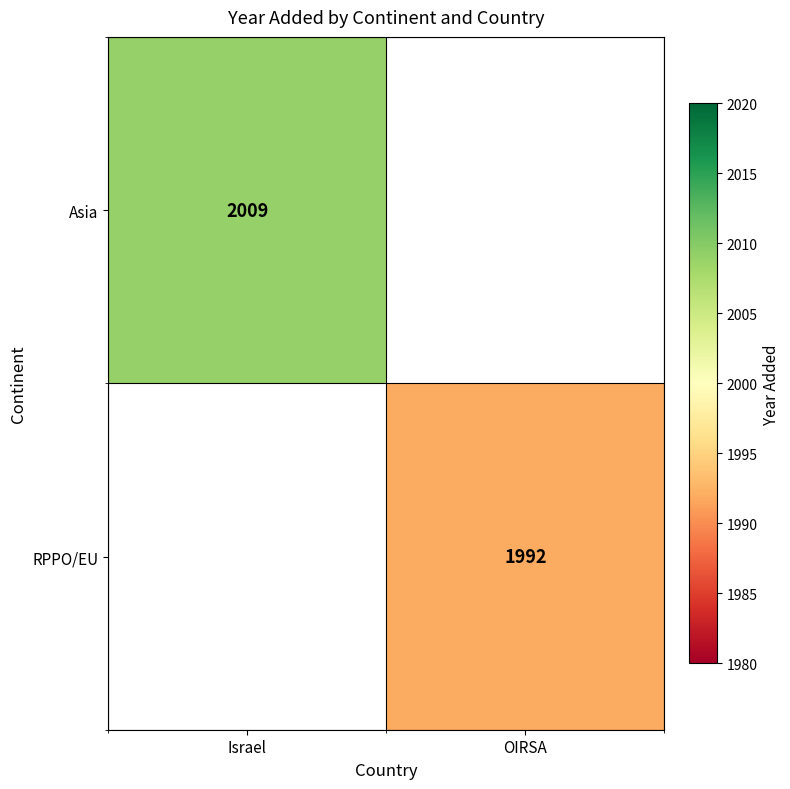

Is it true that RPPO/EU equals 2887 at OIRSA?

False